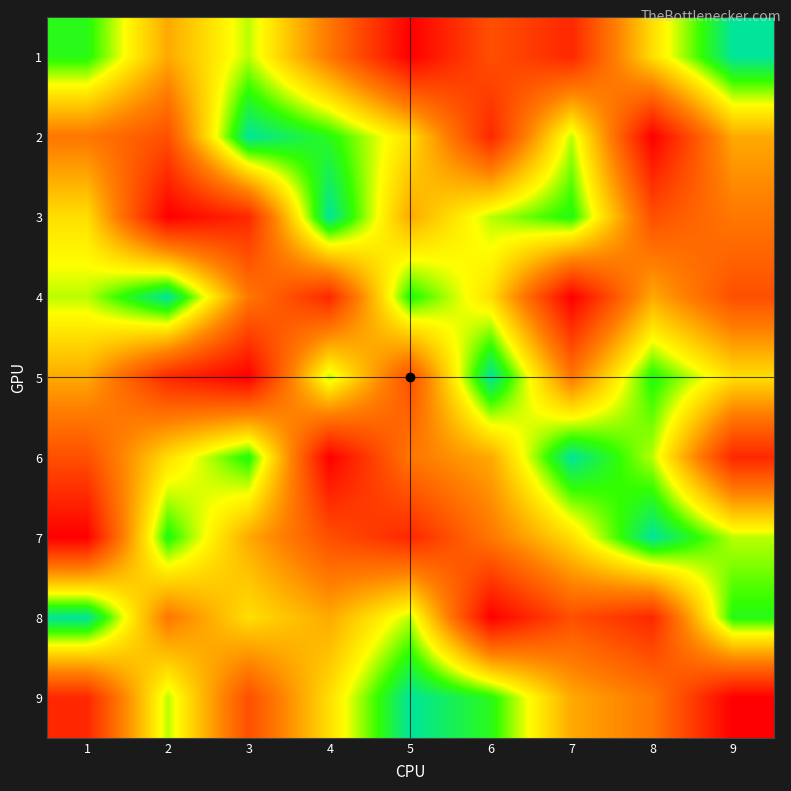

What is the total value across all series at 4?

45